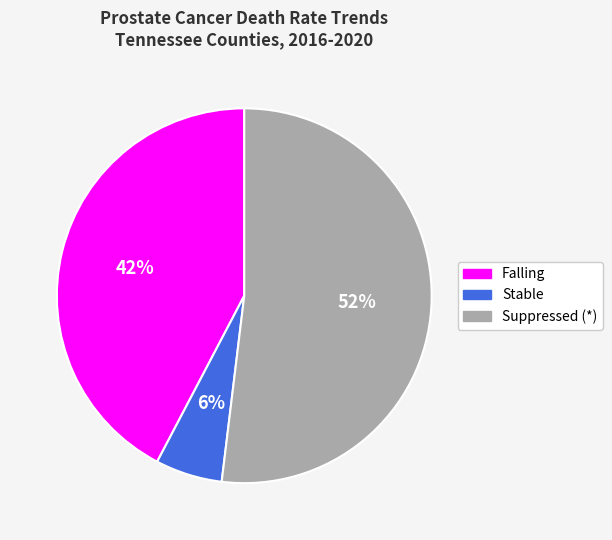

To the nearest percent, what is the average slice percentage?

33%